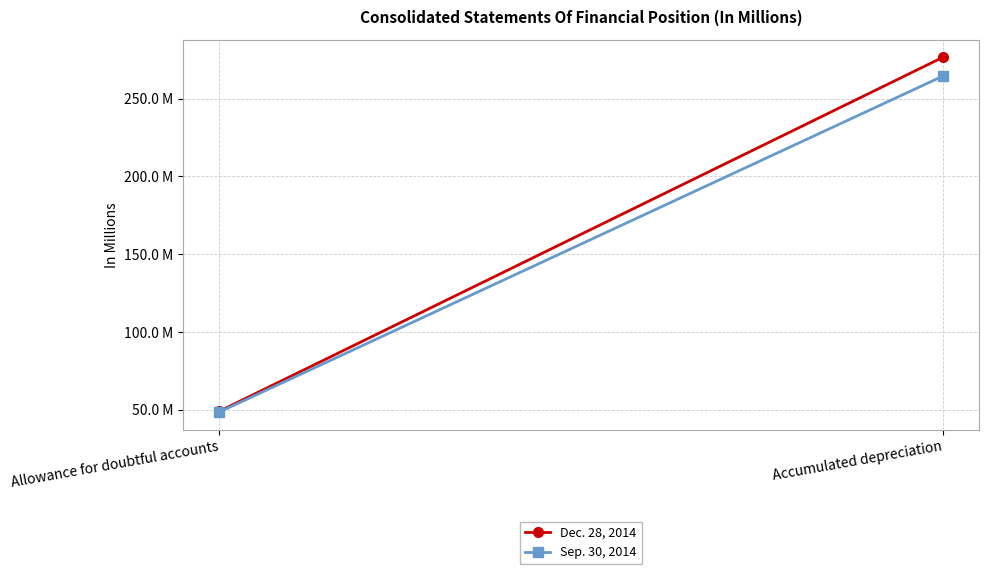

What is the difference between the highest and lowest values at Accumulated depreciation?

12.1